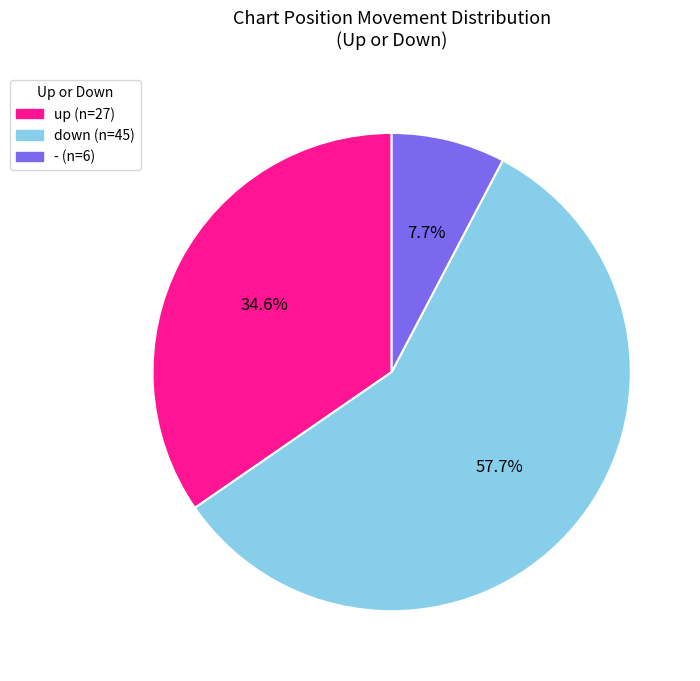

Is it true that up is 44% of the pie?

False